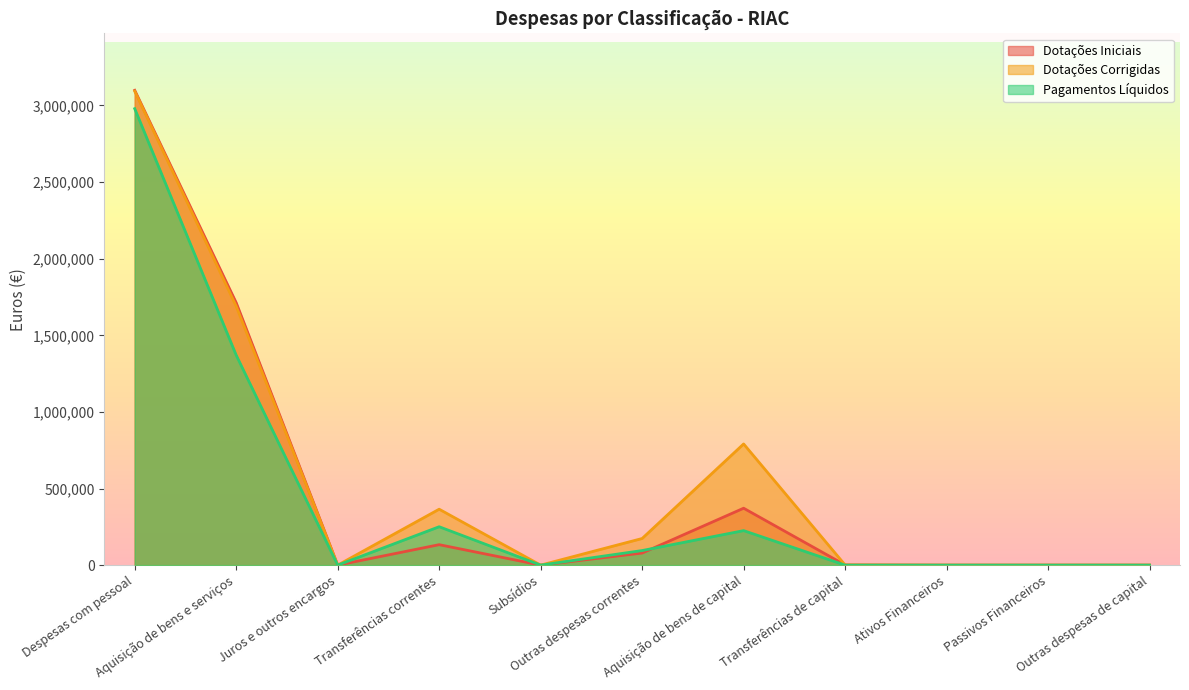

True or false: Pagamentos Líquidos has a value of 1747302.6 at Transferências de capital.

False